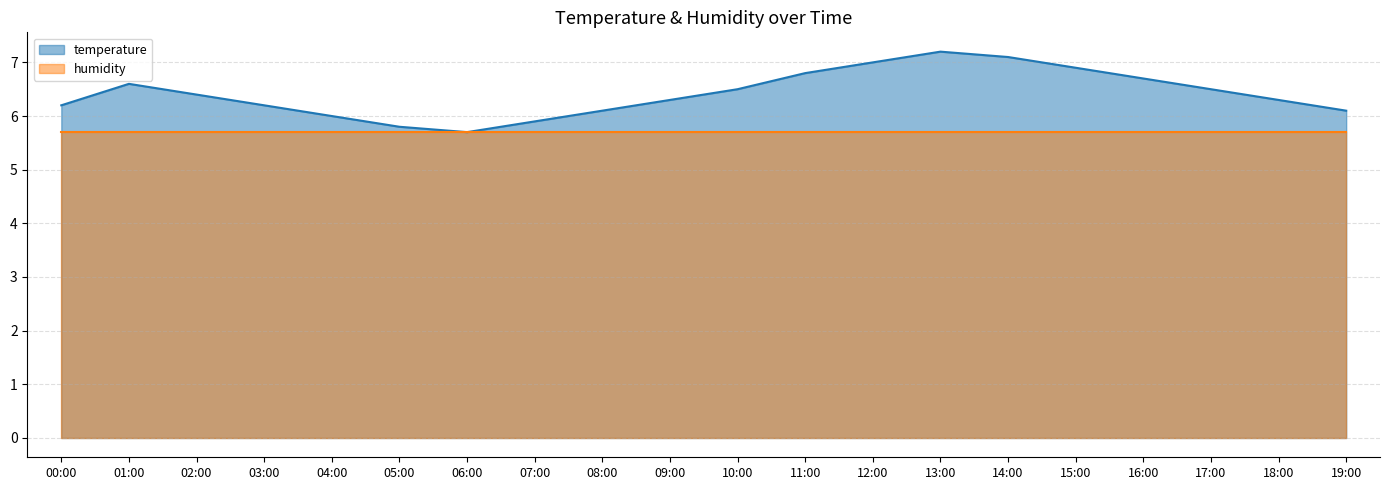

What is the minimum value shown in the chart?

5.7